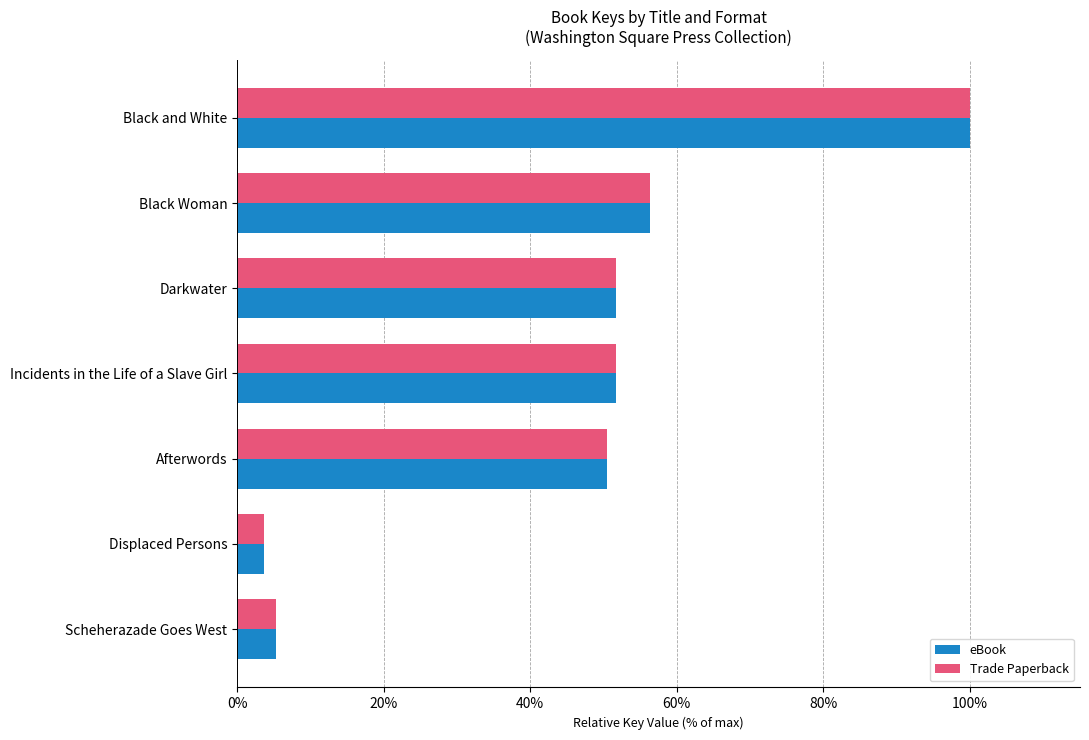

Is it true that eBook equals 50.4 at Afterwords?

True